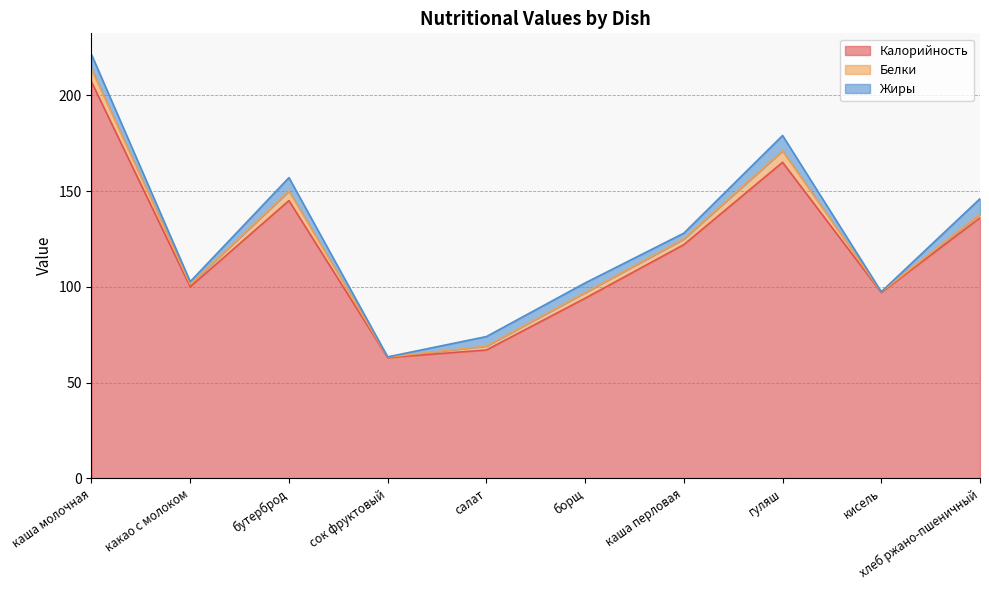

What is the lowest value of the Калорийность series?

63.0